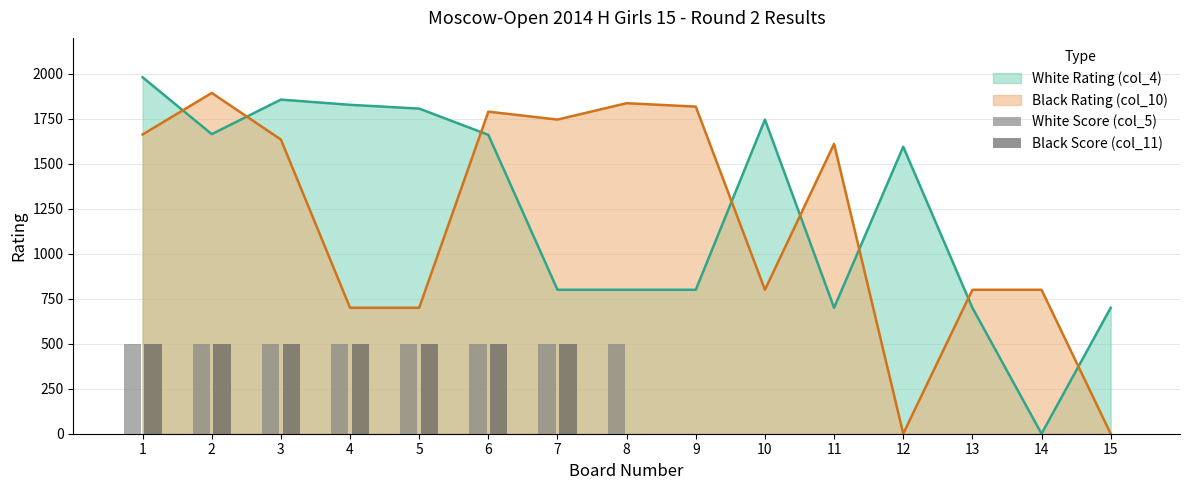

How many groups of bars are there?

15